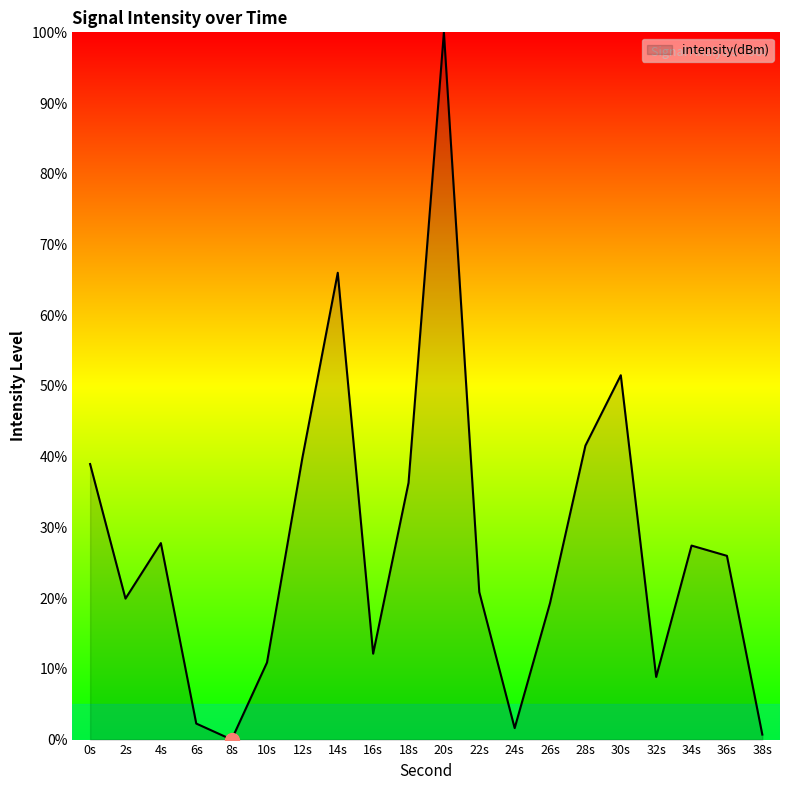

What is the greatest value displayed?

100.0